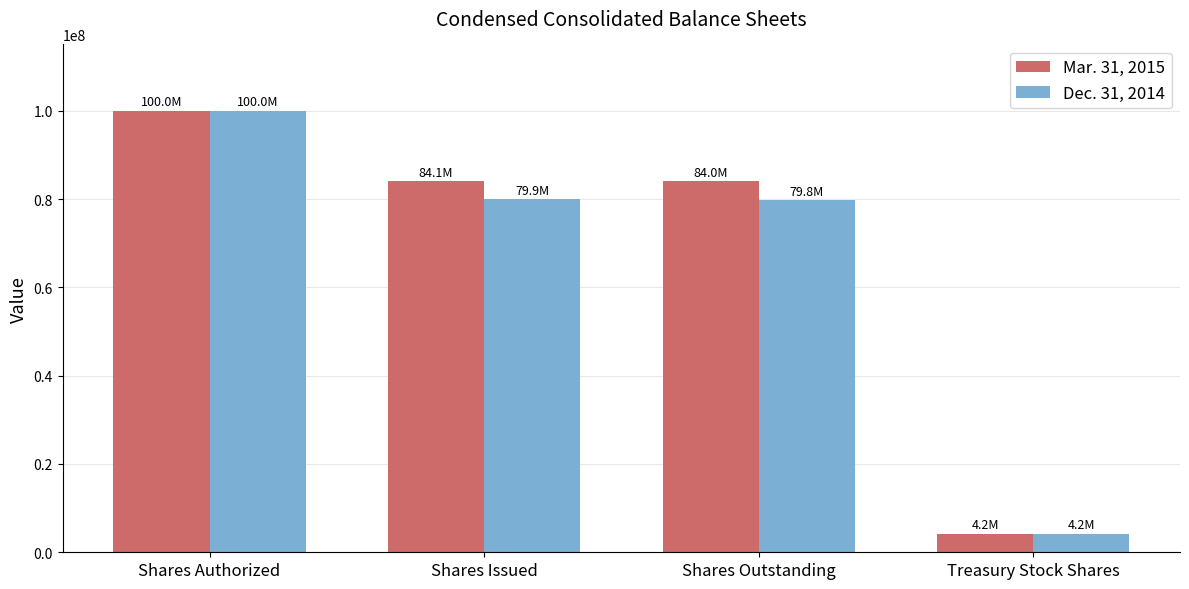

At Shares Issued, list the series in order from largest to smallest.

Mar. 31, 2015, Dec. 31, 2014